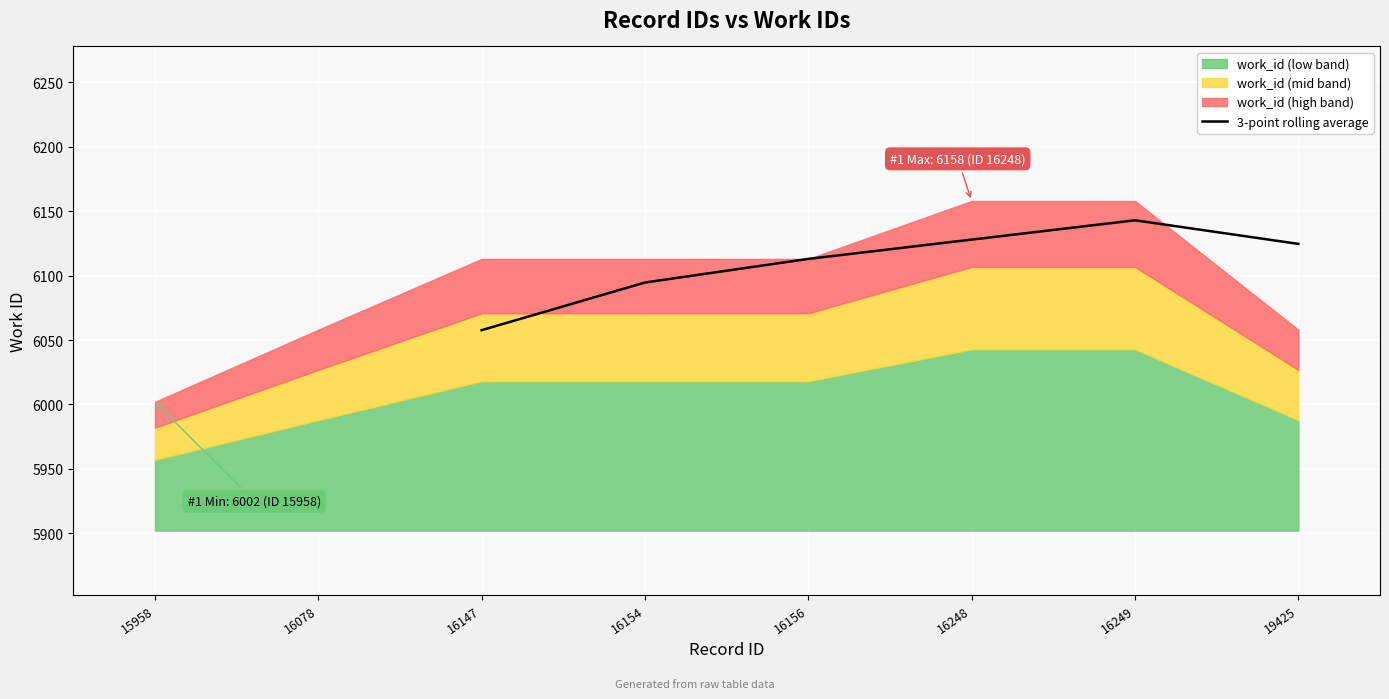

What is the value of the 2nd point from the left?

6094.7